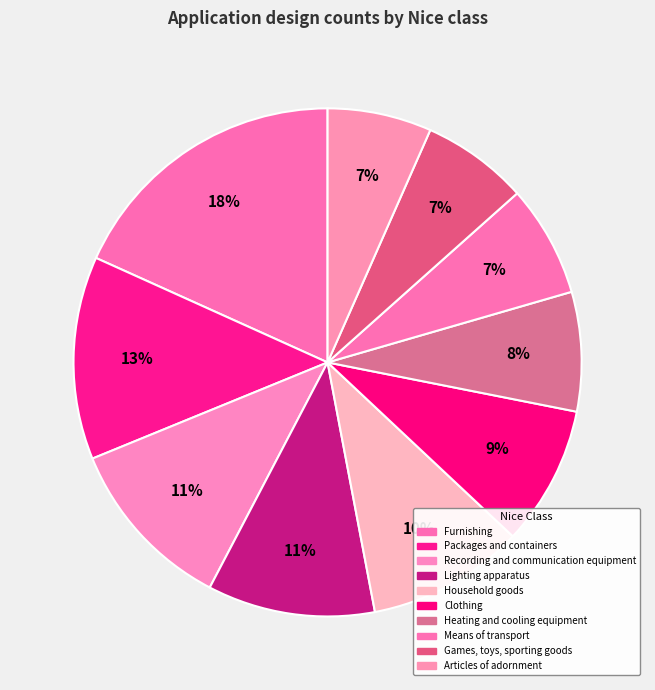

How many slices are in this pie chart?

10